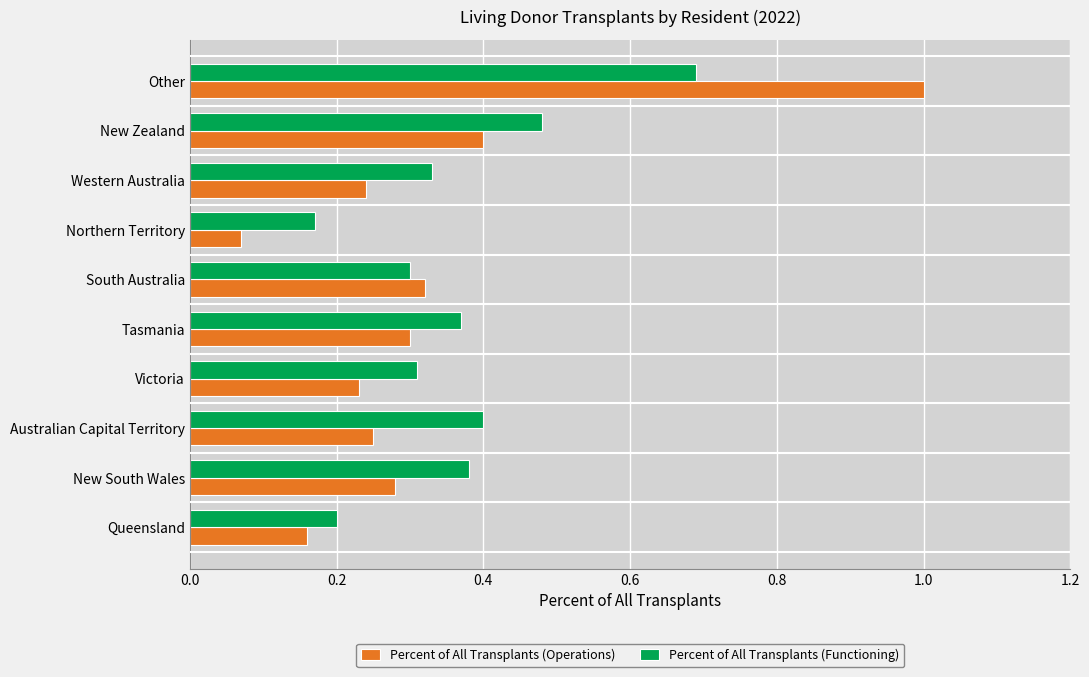

Which series has the largest range (max minus min)?

Percent of All Transplants (Operations)